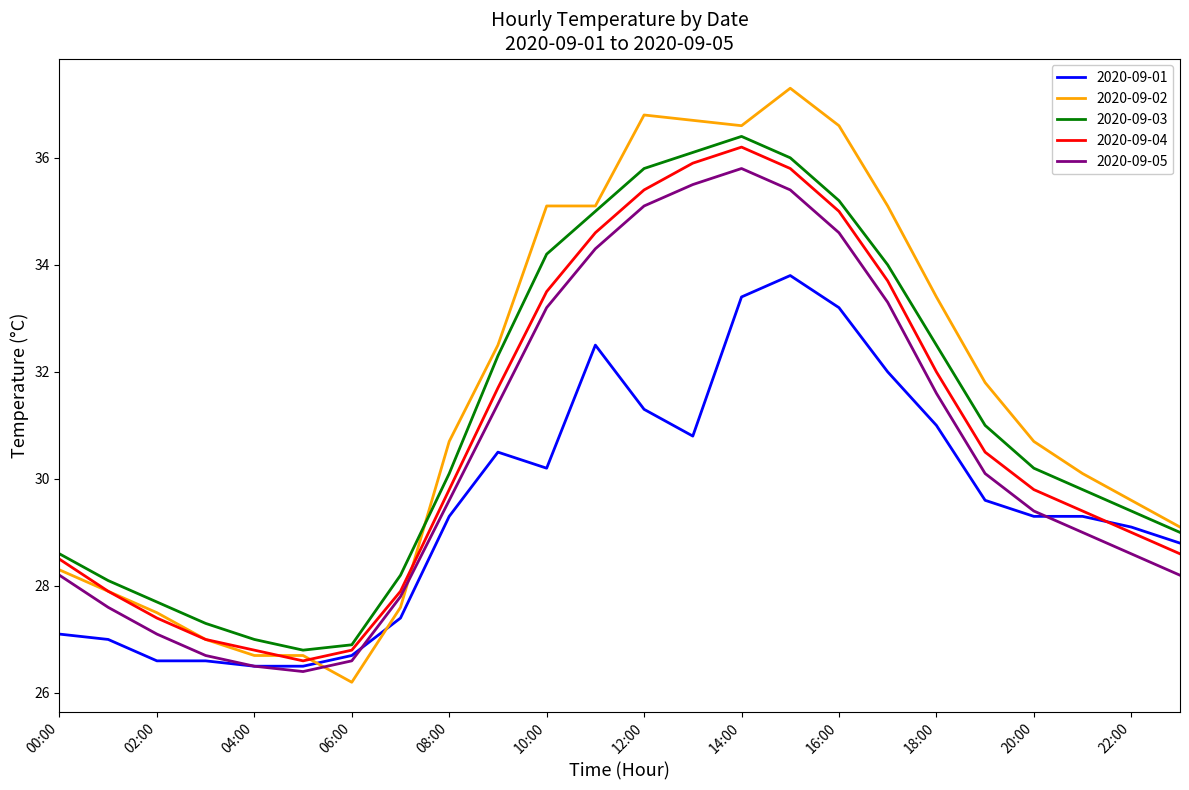

Which series has the widest spread of values?

2020-09-02